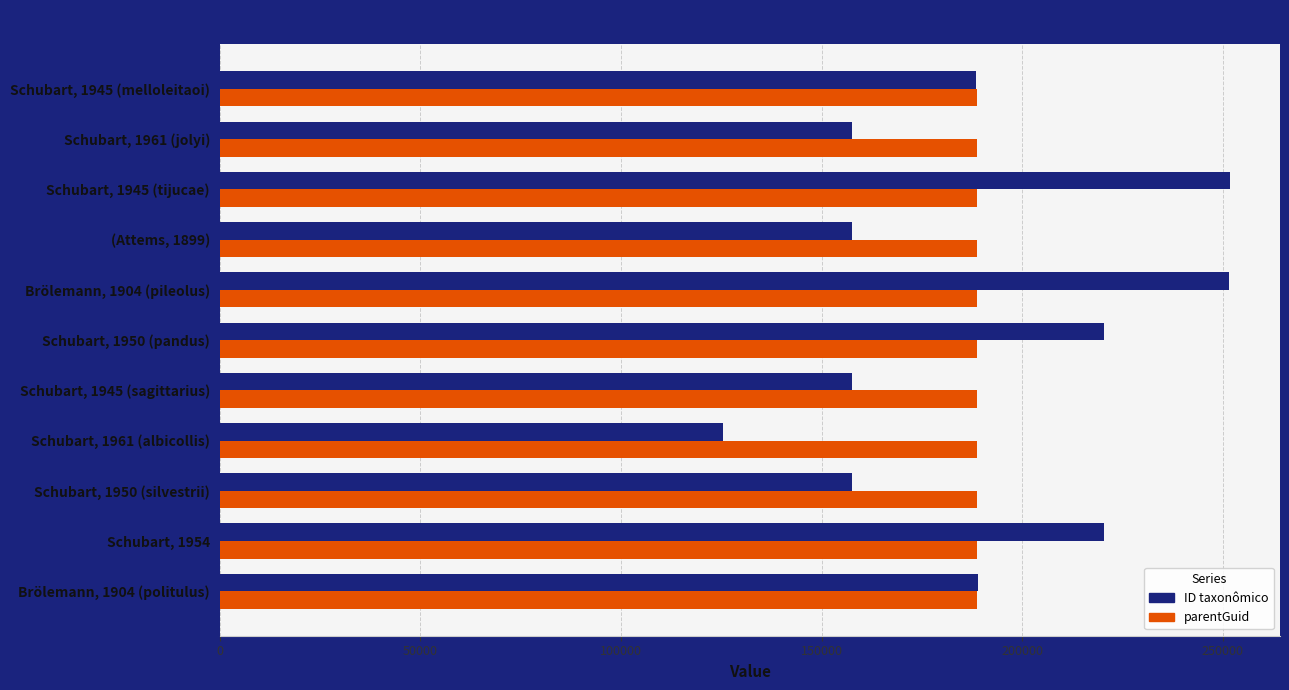

How many values in the ID taxonômico series are below 188452?

5